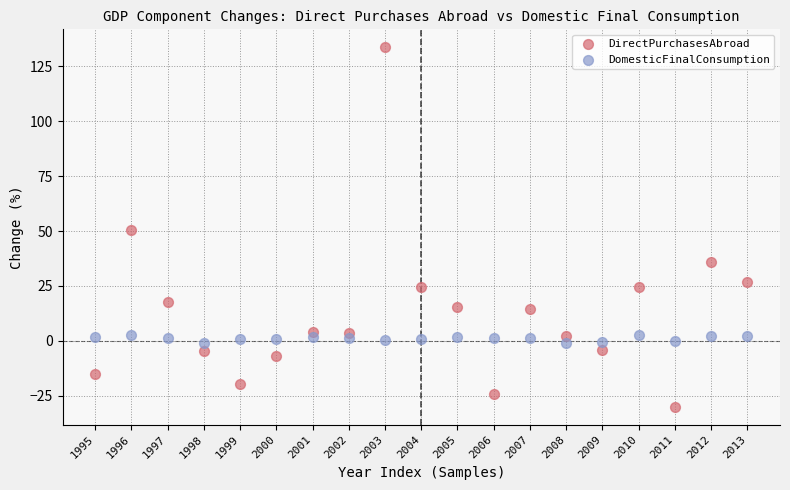

Which series has the largest Y range (max minus min)?

DirectPurchasesAbroad